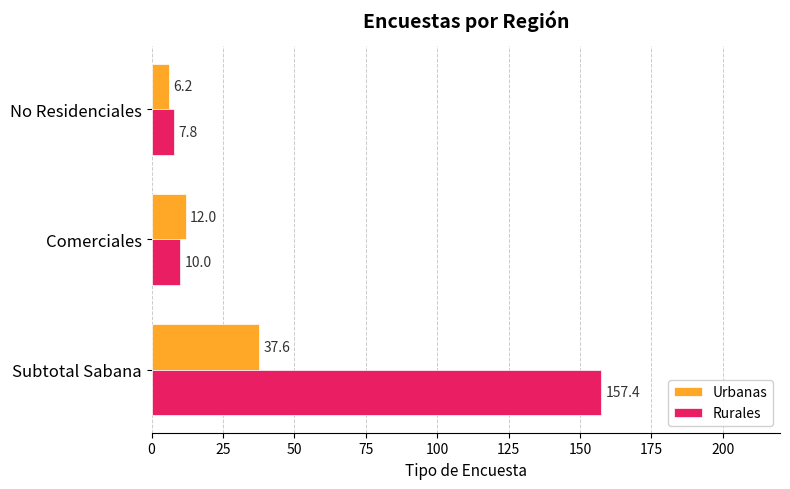

The Urbanas series shows 12.0 at Comerciales. True or false?

True